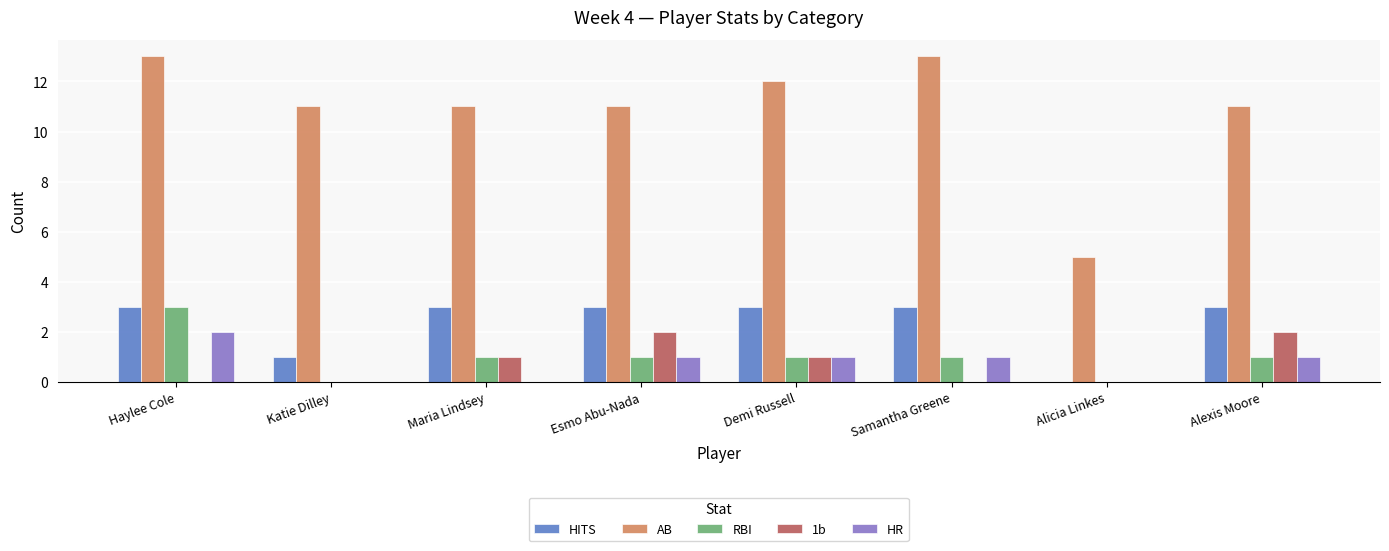

Which series changed the most between Haylee Cole and Alicia Linkes?

AB